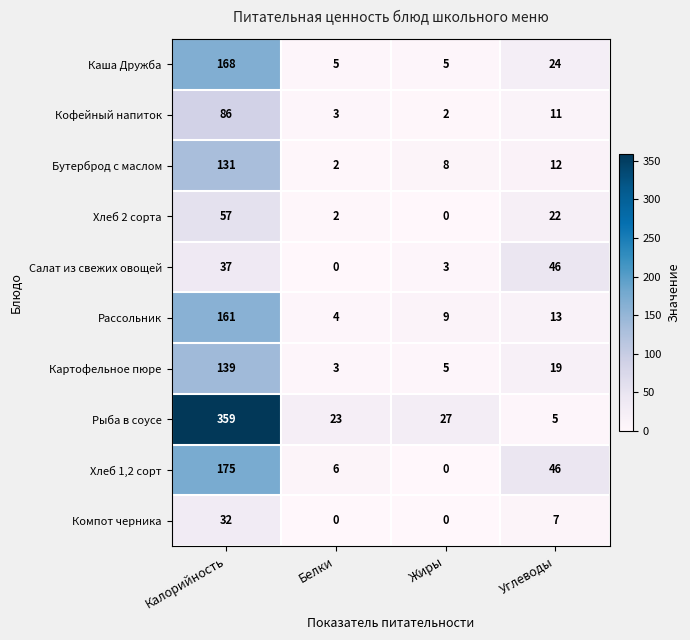

Count the number of data series in this chart.

10